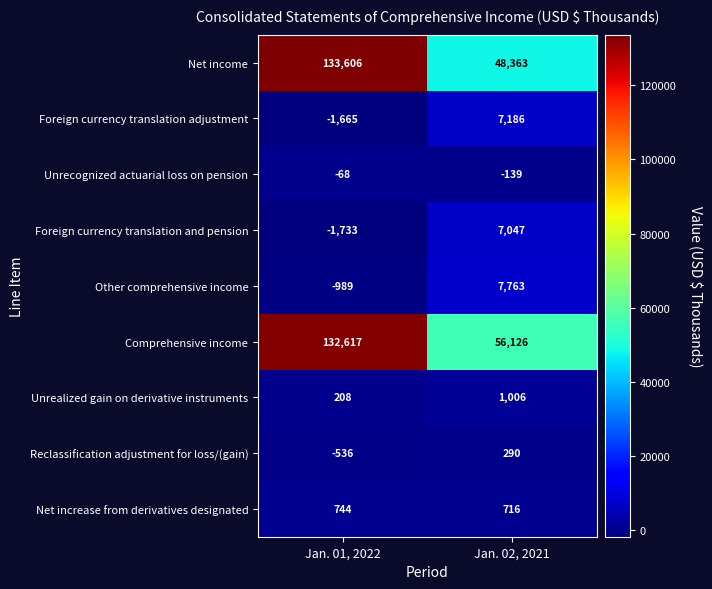

Which series has the widest spread of values?

Net income